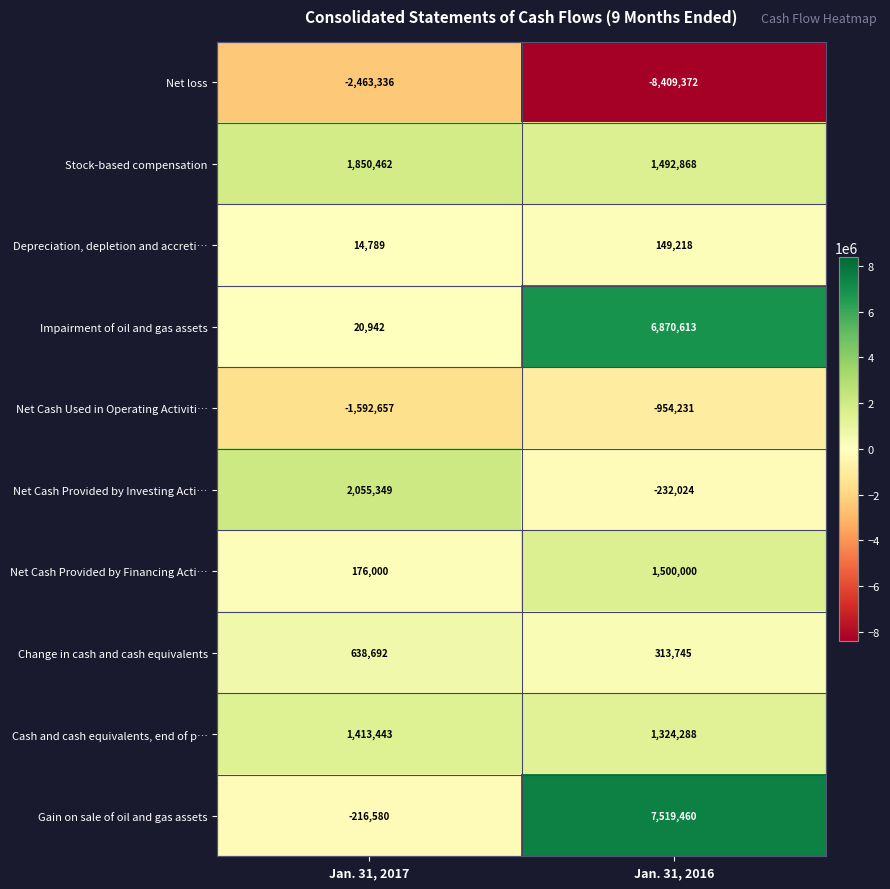

Reading left to right, list all the values displayed in this chart.

Net loss: Jan. 31, 2017=-2463336	Jan. 31, 2016=-8409372
Stock-based compensation: Jan. 31, 2017=1850462	Jan. 31, 2016=1492868
Depreciation, depletion and accreti…: Jan. 31, 2017=14789	Jan. 31, 2016=149218
Impairment of oil and gas assets: Jan. 31, 2017=20942	Jan. 31, 2016=6870613
Net Cash Used in Operating Activiti…: Jan. 31, 2017=-1592657	Jan. 31, 2016=-954231
Net Cash Provided by Investing Acti…: Jan. 31, 2017=2055349	Jan. 31, 2016=-232024
Net Cash Provided by Financing Acti…: Jan. 31, 2017=176000	Jan. 31, 2016=1500000
Change in cash and cash equivalents: Jan. 31, 2017=638692	Jan. 31, 2016=313745
Cash and cash equivalents, end of p…: Jan. 31, 2017=1413443	Jan. 31, 2016=1324288
Gain on sale of oil and gas assets: Jan. 31, 2017=-216580	Jan. 31, 2016=7519460